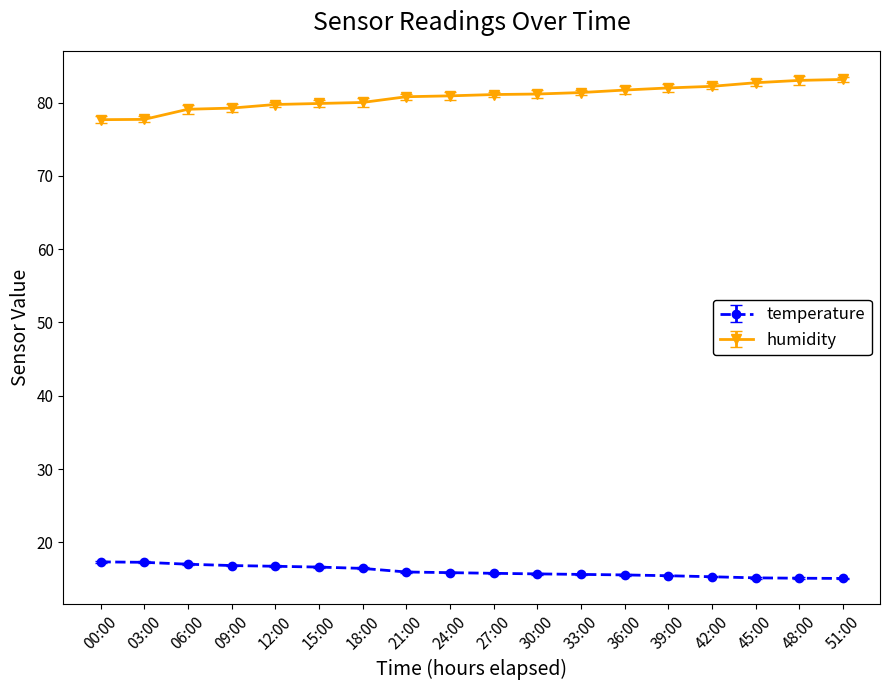

What is the greatest value displayed?

83.2